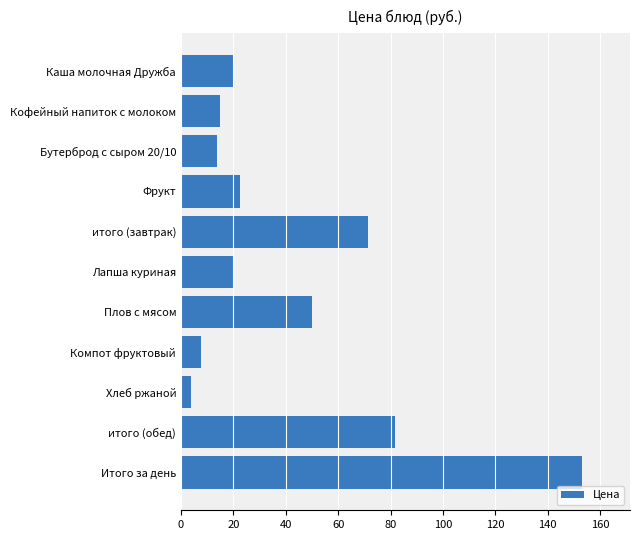

Reading top to bottom, extract all data points from this chart.

20.0	15.0	13.8	22.7	71.5	20.0	50.0	7.5	4.0	81.5	153.0